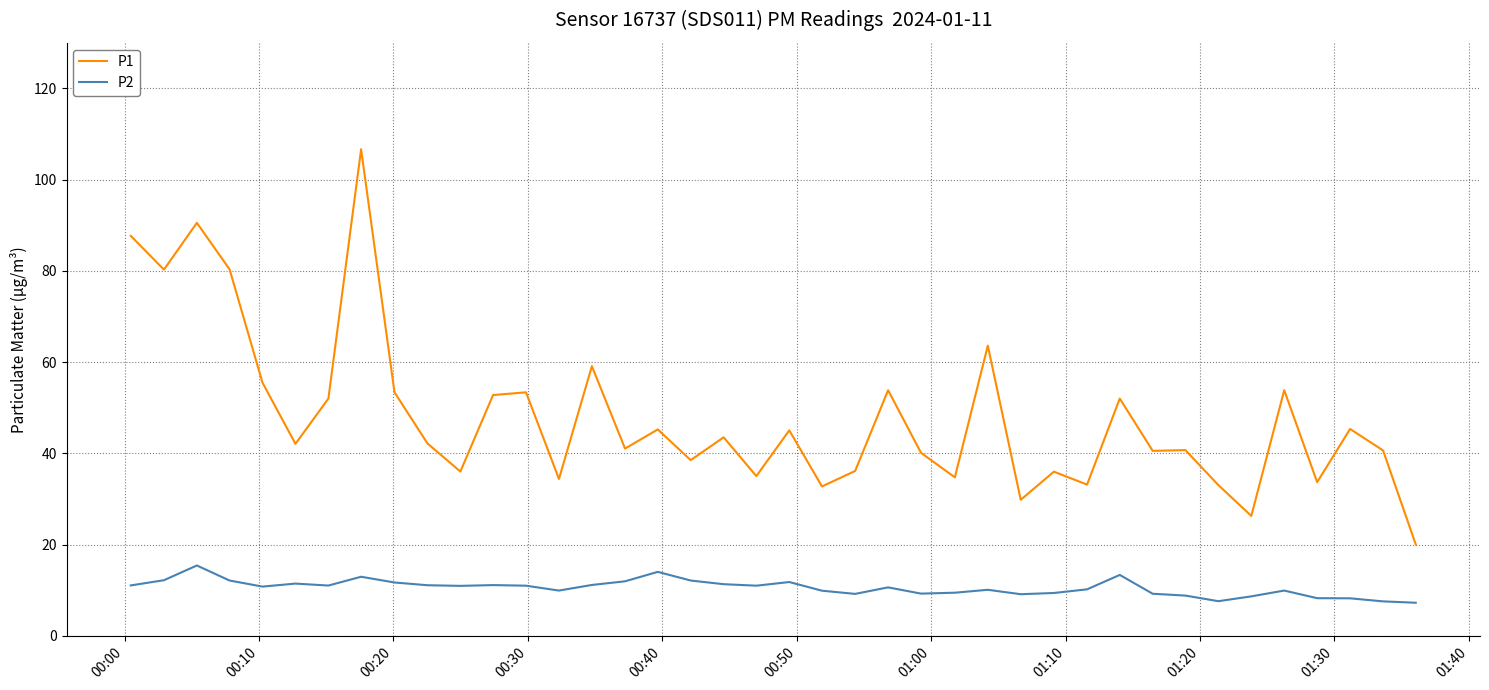

Which series has the widest spread of values?

P1